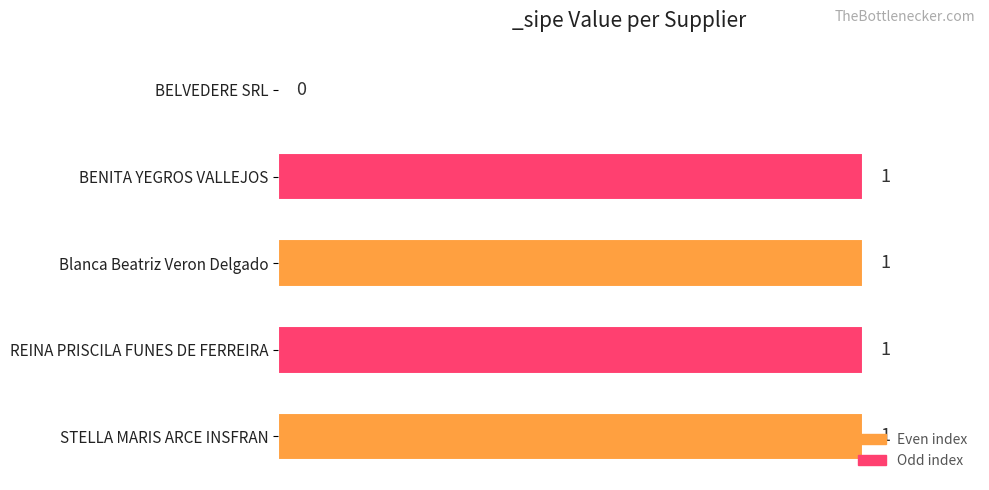

What is the sum of all values?

4